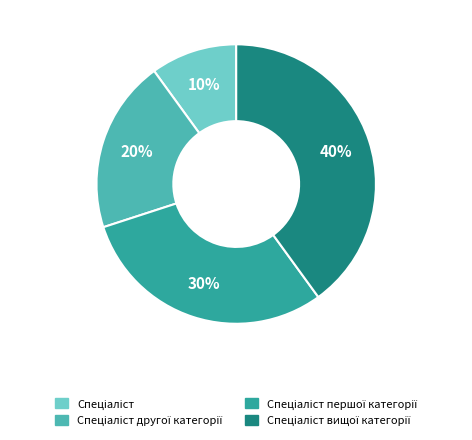

To the nearest percent, what is the difference between the largest and smallest slice percentages?

30%